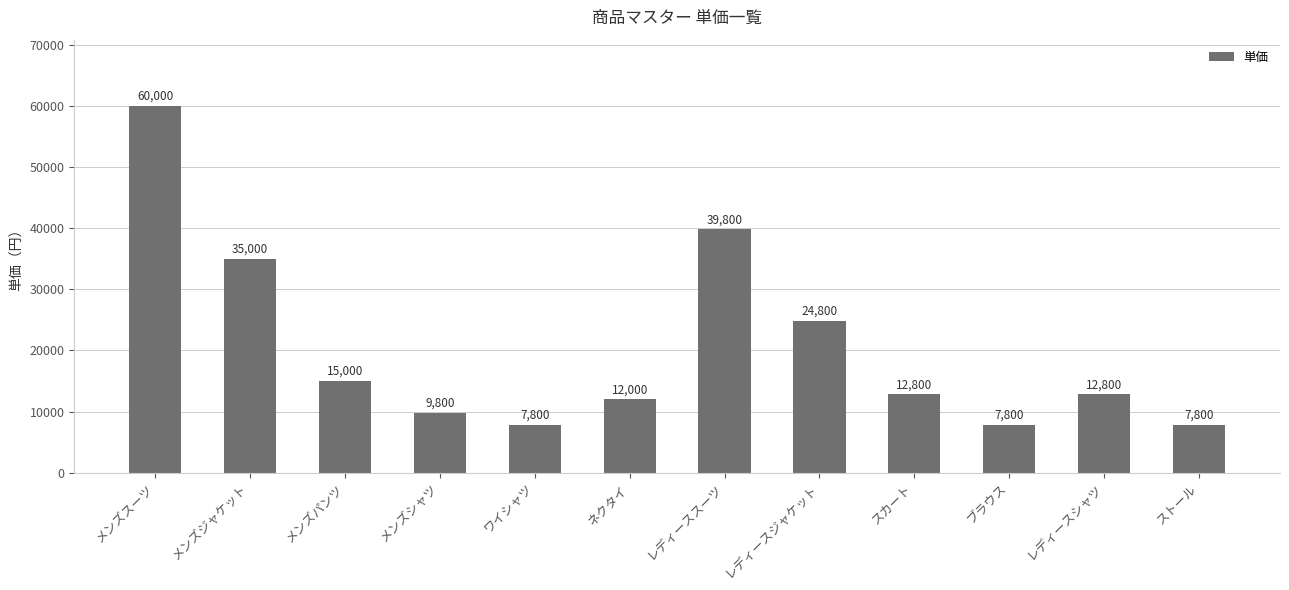

What is the minimum value shown in the chart?

7800